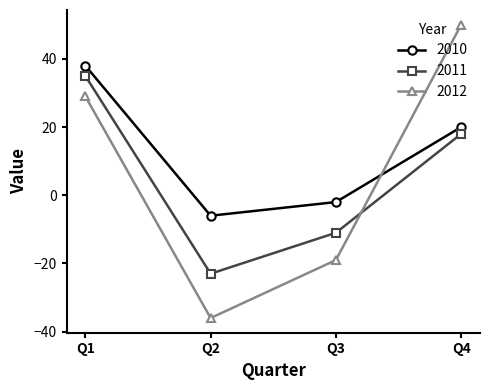

What is the approximate value of 2012 at Q3, to the nearest 5?

-20